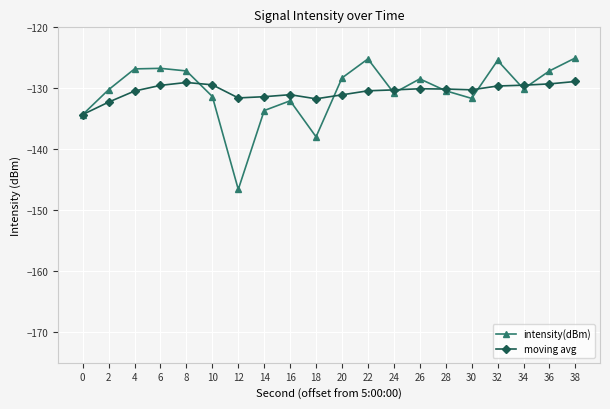

Is the value of moving avg at 34 greater than the value of intensity(dBm) at 6?

No